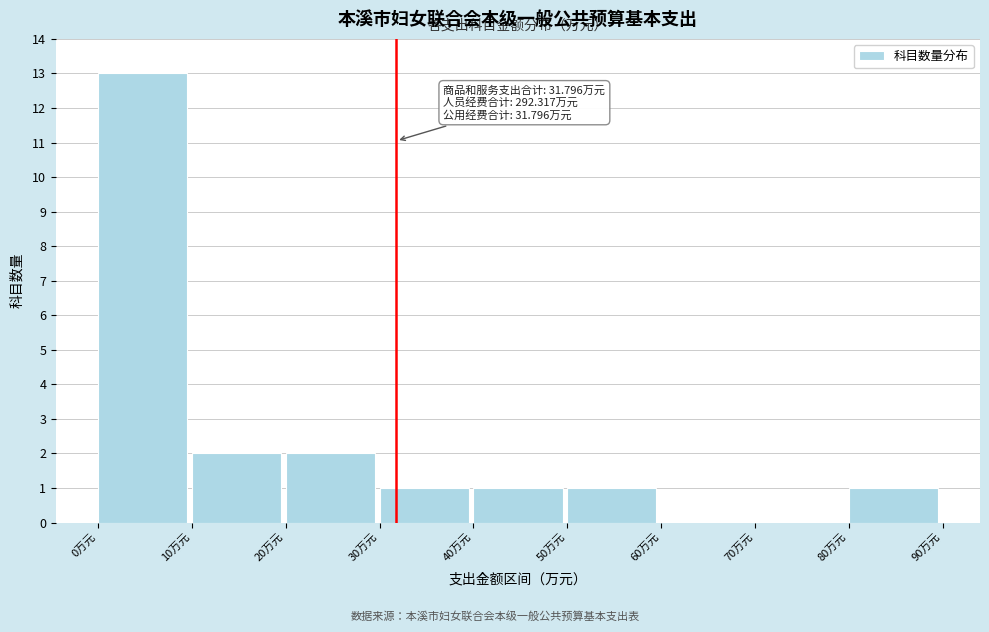

Over which range of the x-axis is the bar tallest?

0 to 10